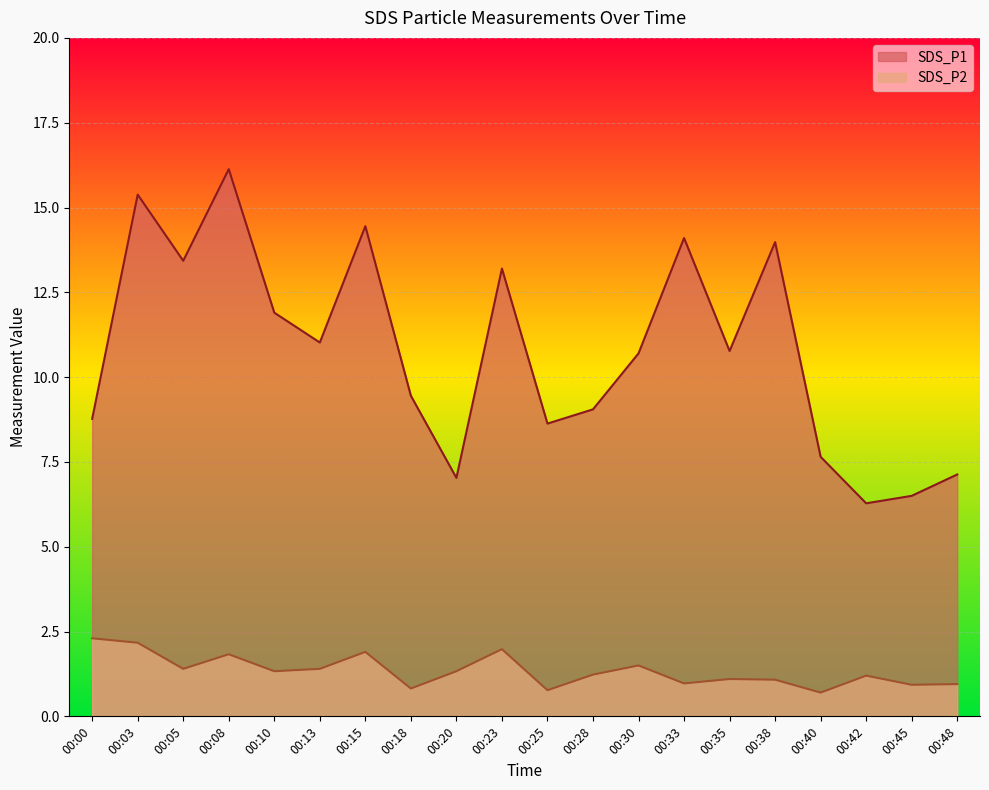

List the series in order of their peak value, highest first.

SDS_P1, SDS_P2